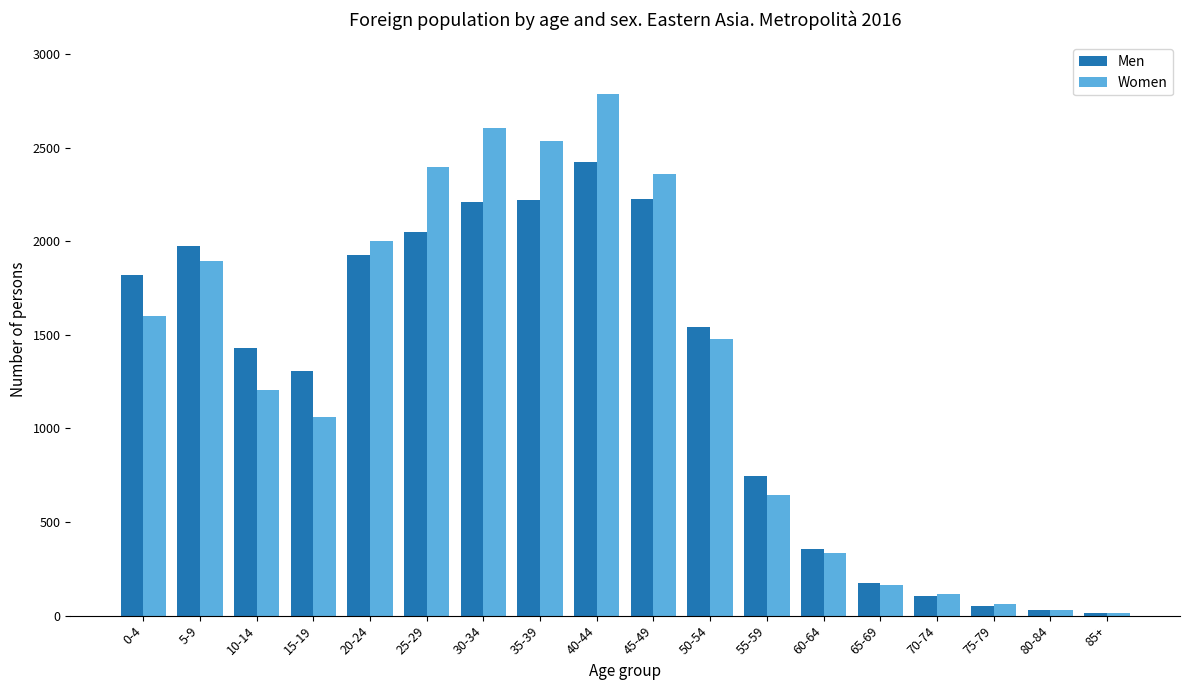

True or false: Women has a value of 1364 at 35-39.

False